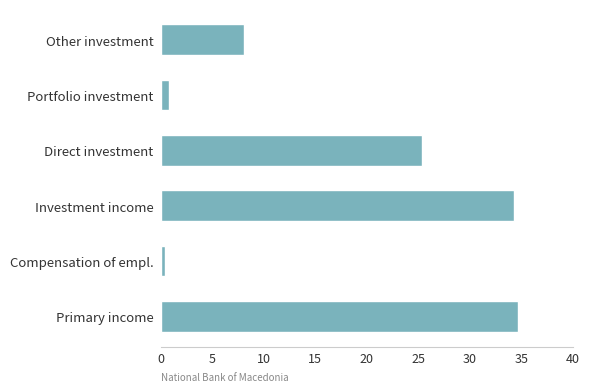

List the labels in order of value, largest first.

Primary income, Investment income, Direct investment, Other investment, Portfolio investment, Compensation of empl.